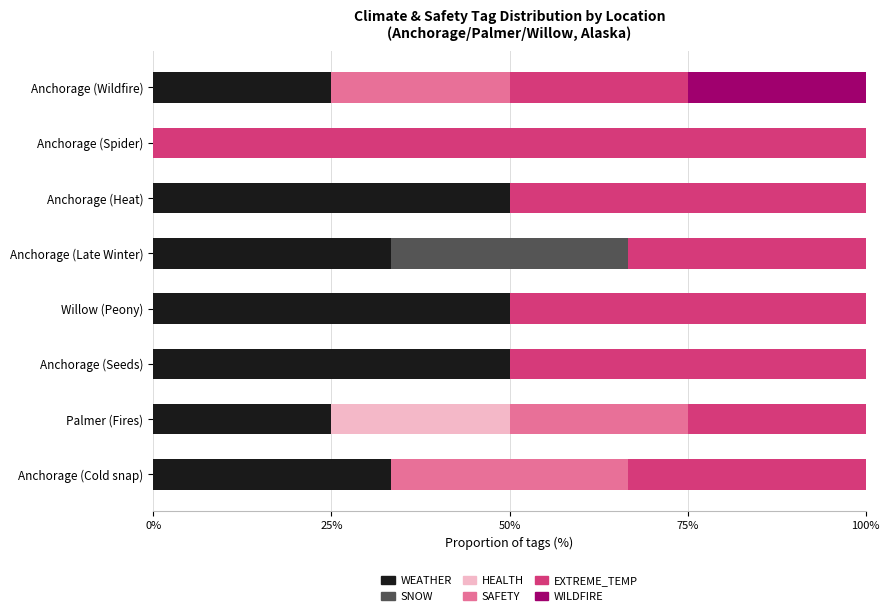

How many categories are shown in the chart?

8